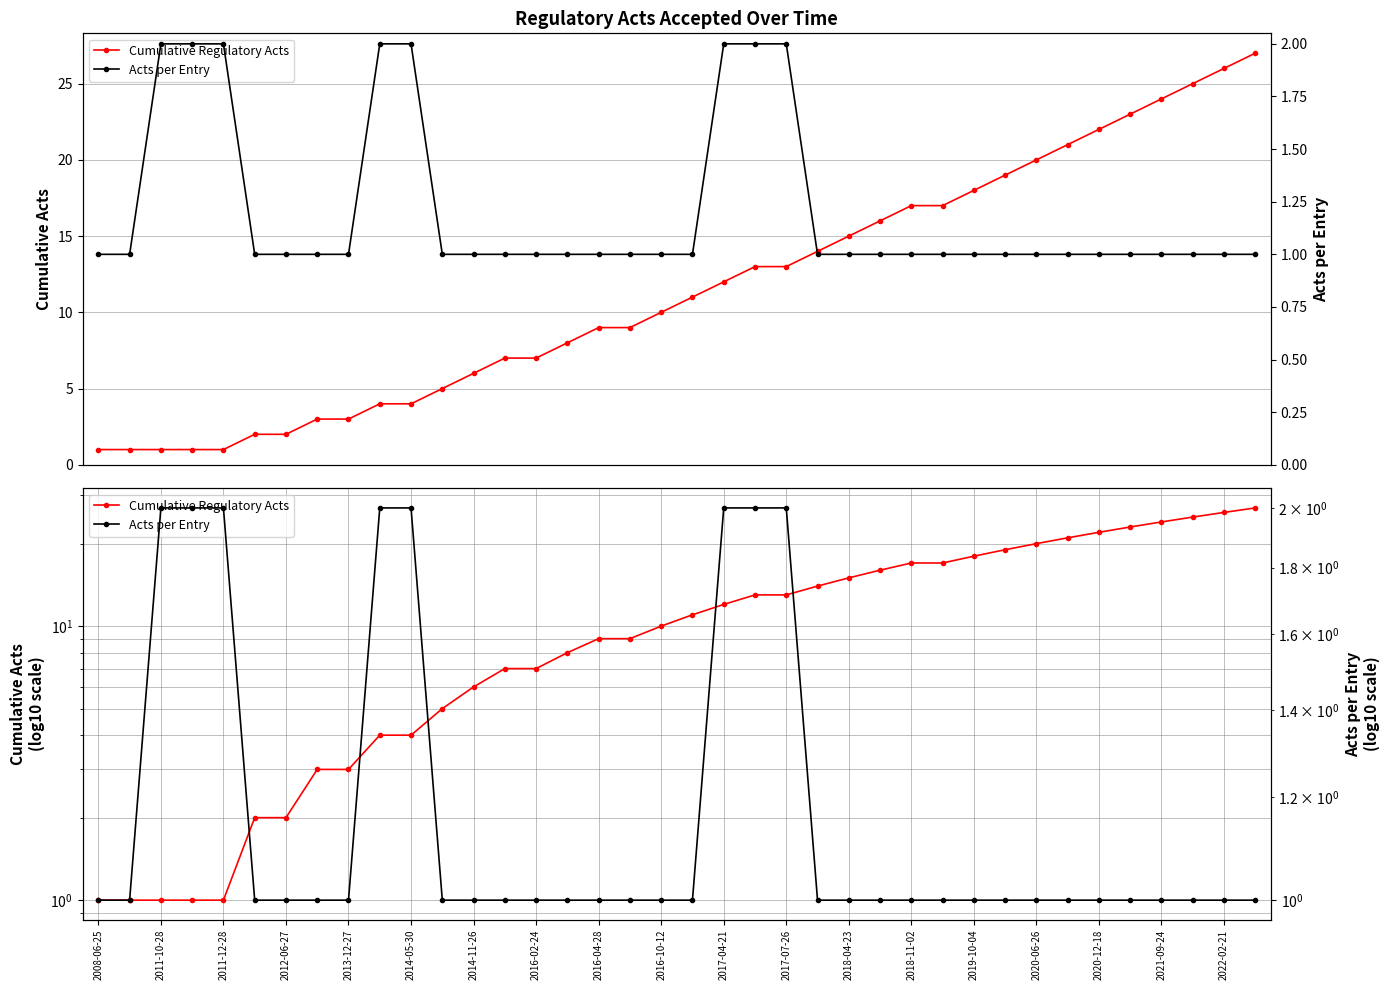

At which category does the chart reach its minimum across all series?

2008-06-25